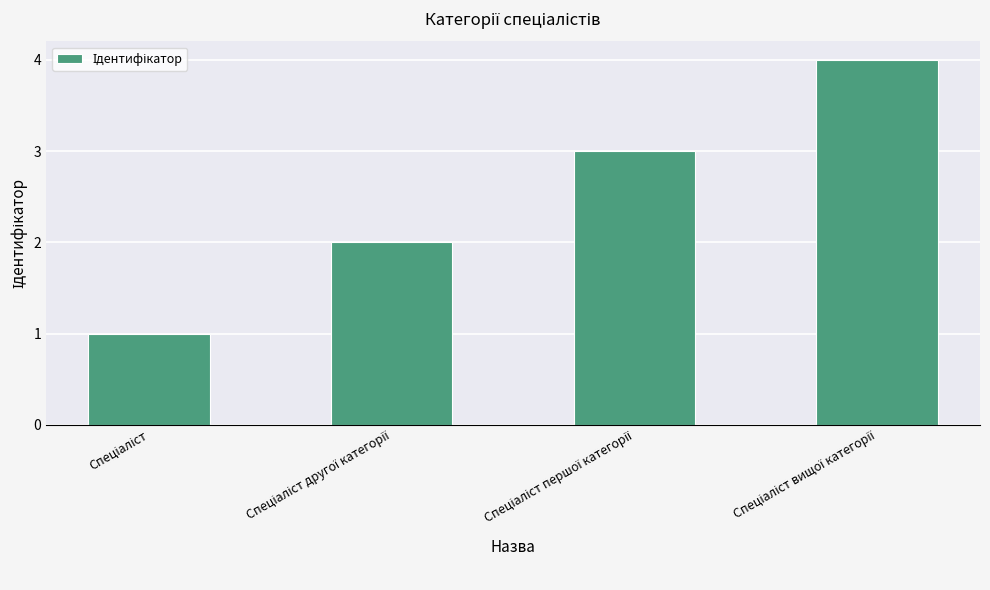

What is the greatest value displayed?

4